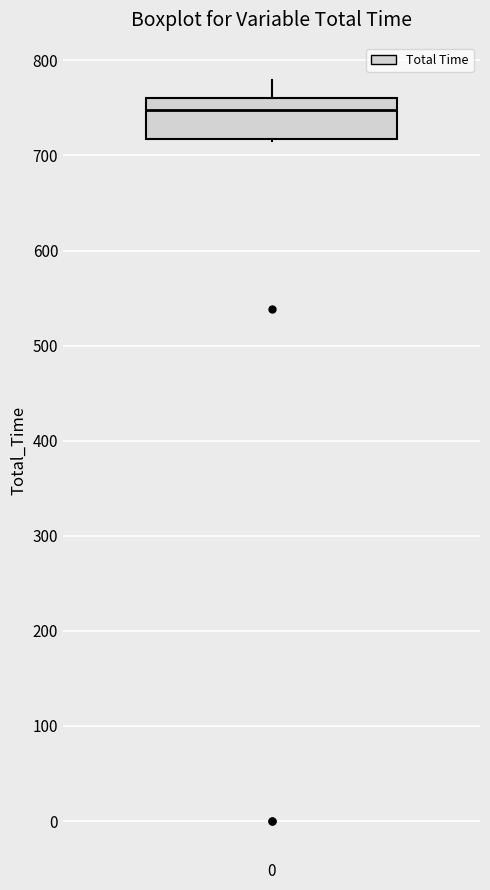

Where is the lower edge of the box at x = 0 on the y-axis? The values are not printed on the chart, so give them approximately, as read against the axis.

720